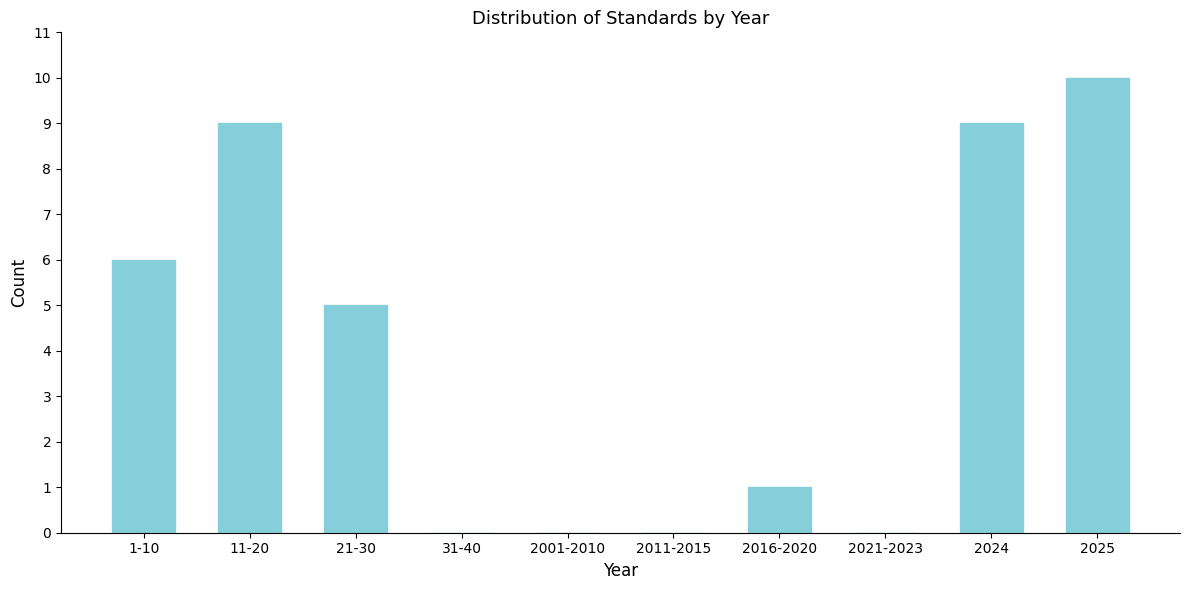

Reading right to left, transcribe all the data shown in this chart.

2025=10	2024=9	2021-2023=0	2016-2020=1	2011-2015=0	2001-2010=0	31-40=0	21-30=5	11-20=9	1-10=6